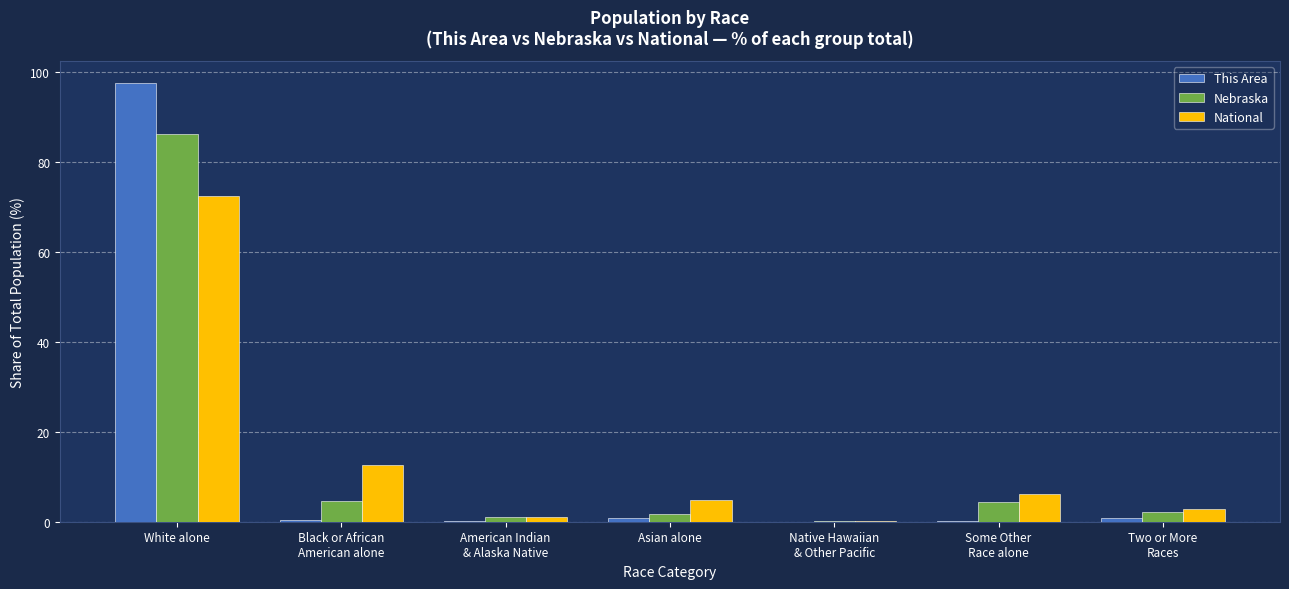

Does the chart contain stacked bars?

No